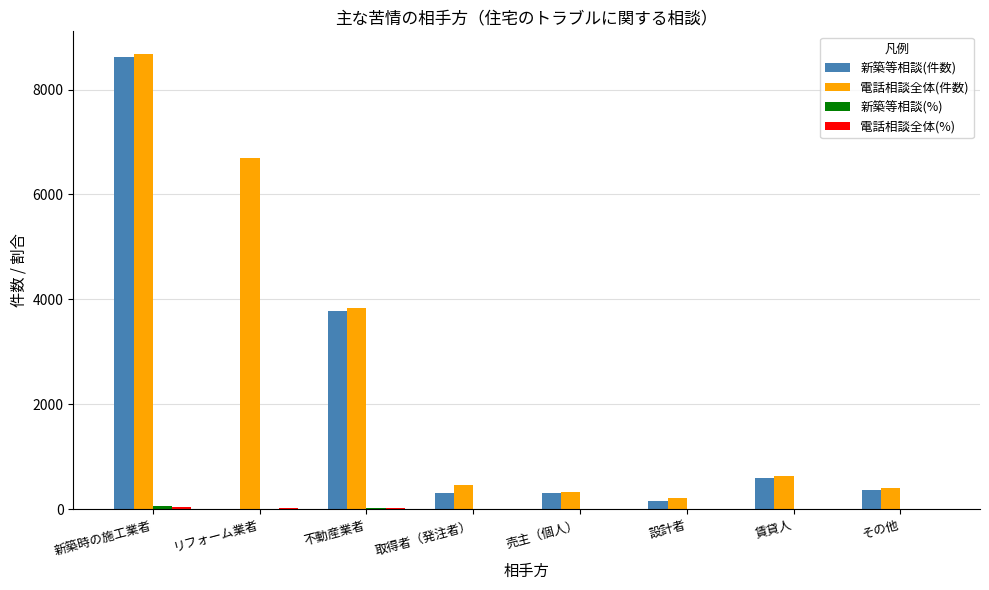

What is the sum of all 電話相談全体(件数) values?

21245.0